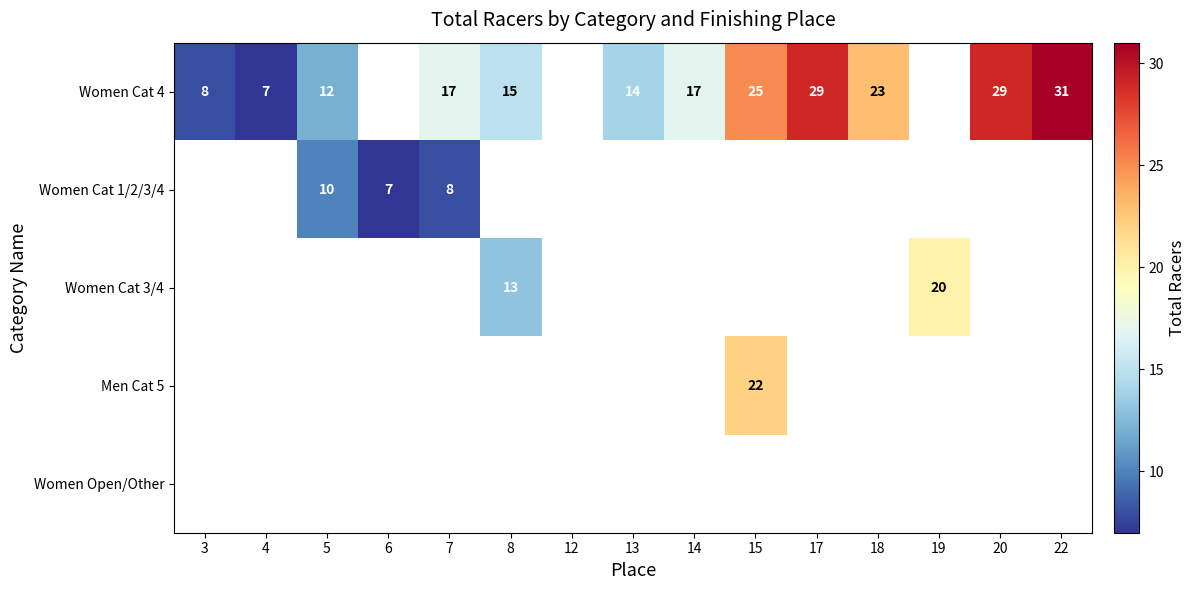

Is it true that Women Cat 4 equals 44 at 15?

False